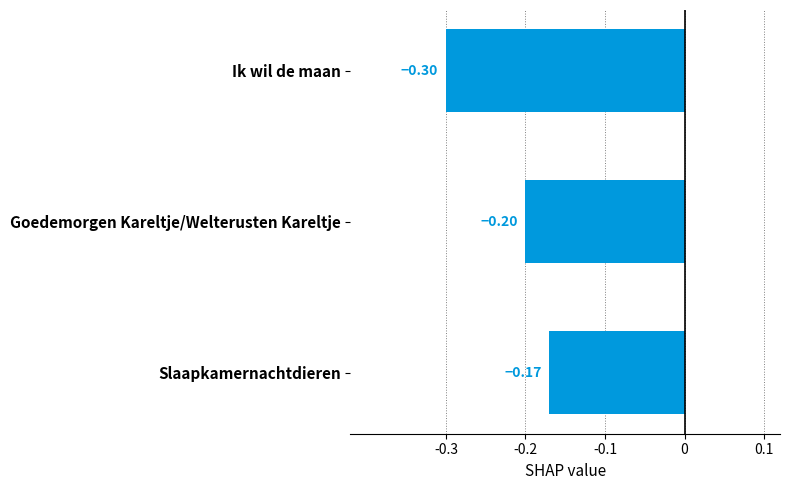

Which category has the lowest value across all series?

Ik wil de maan